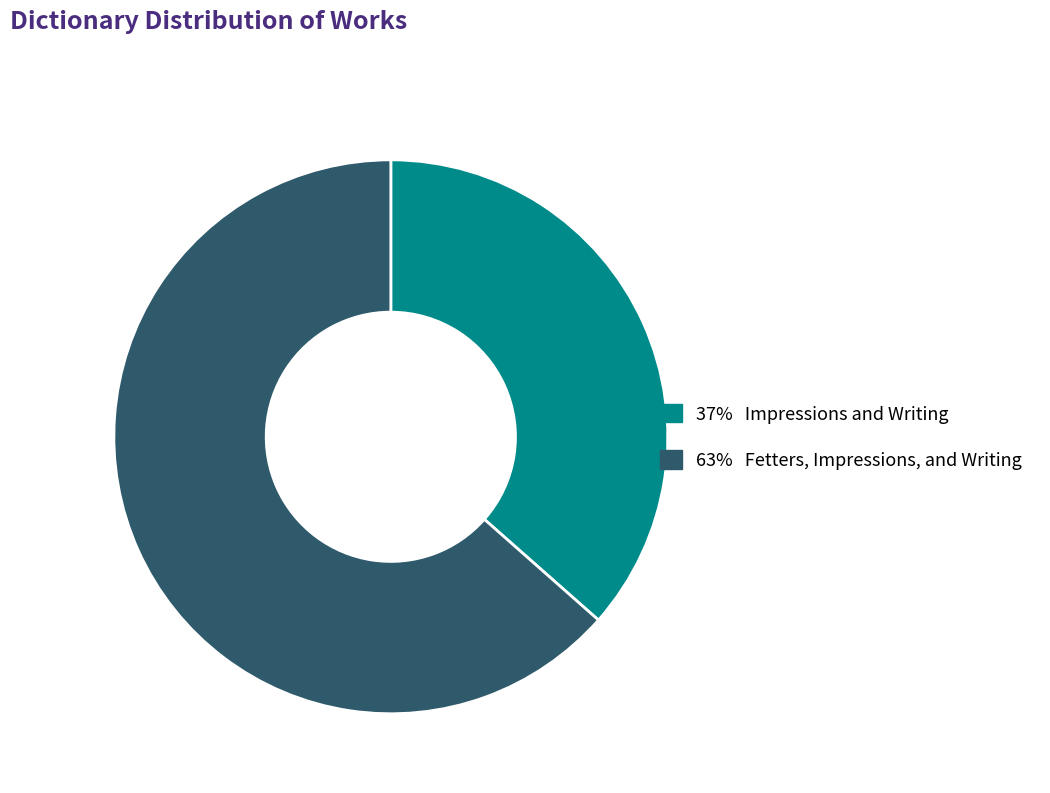

Is there any slice that represents more than half of the pie?

Yes